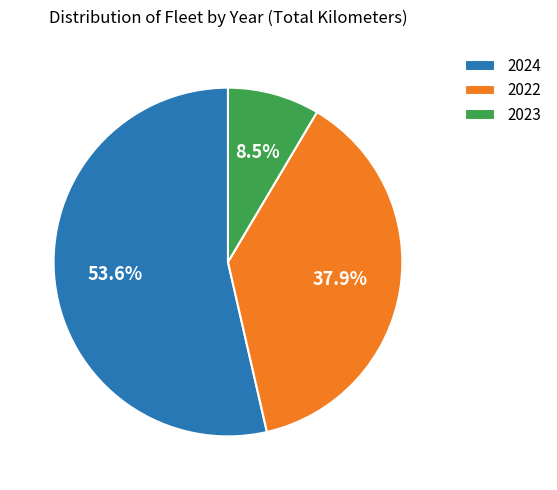

To the nearest percent, what is the difference between the largest and smallest slice percentages?

45%